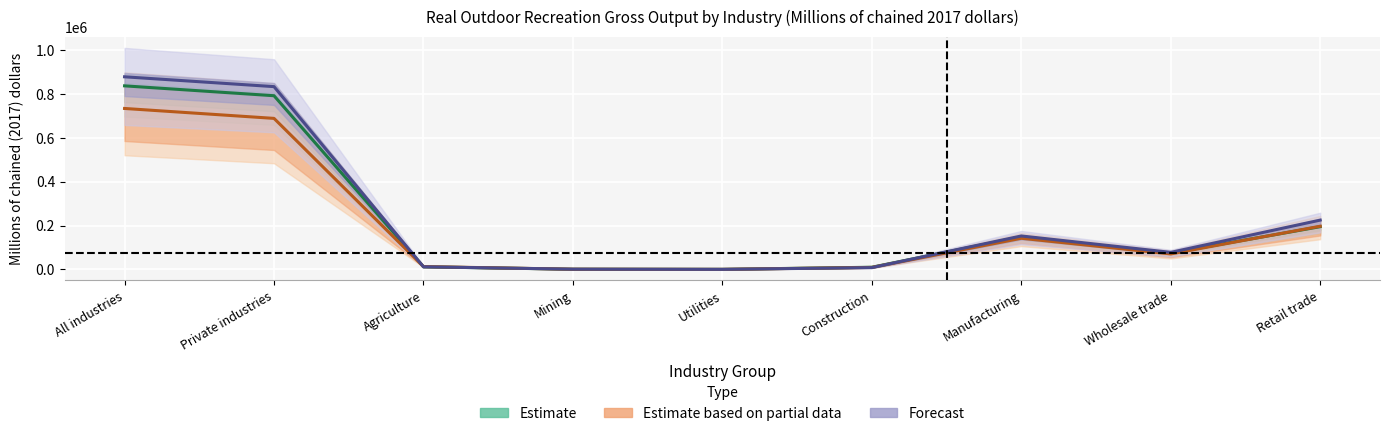

How many distinct data groups are displayed?

3